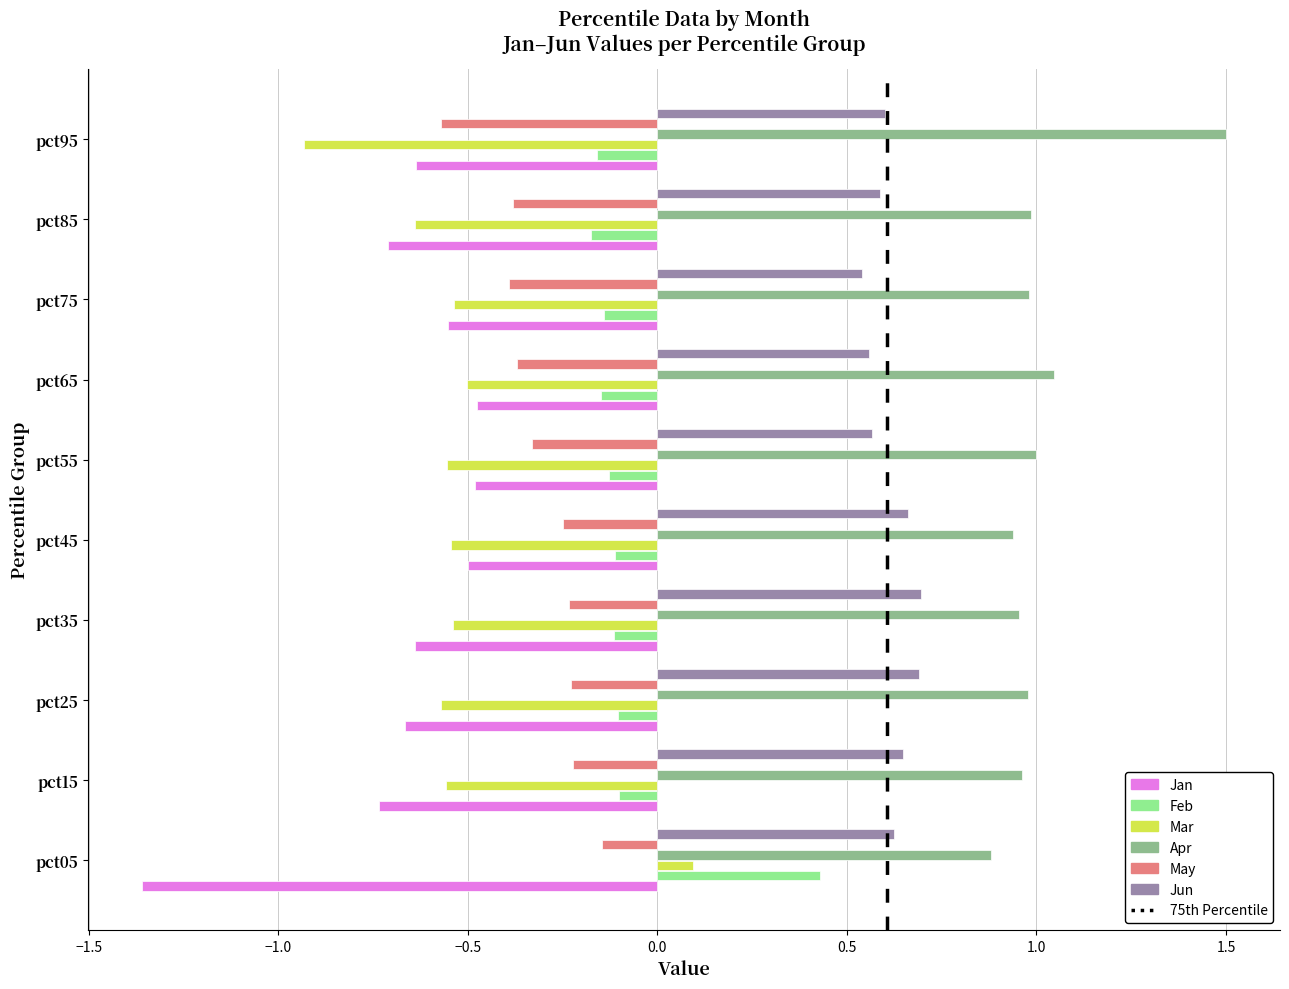

List the series in order of their peak value, highest first.

Apr, Jun, Feb, Mar, May, Jan